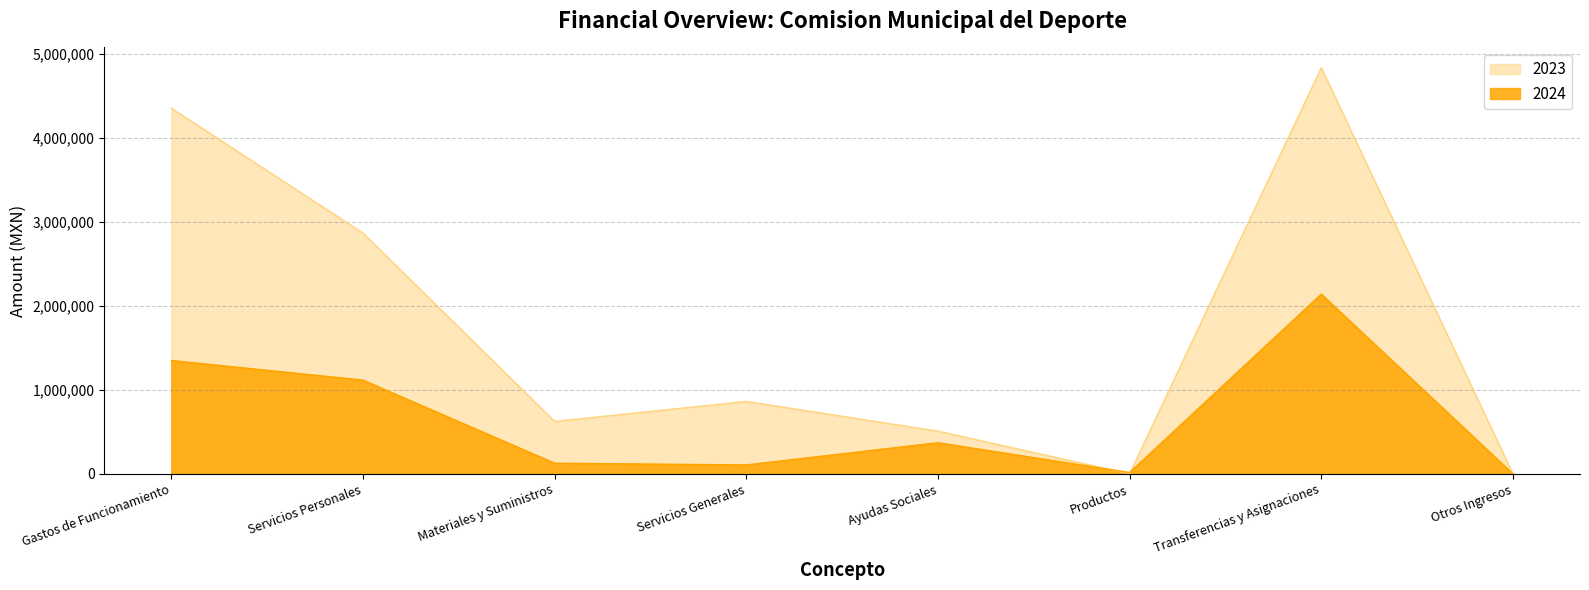

What is the label of the 3rd point from the right?

Productos